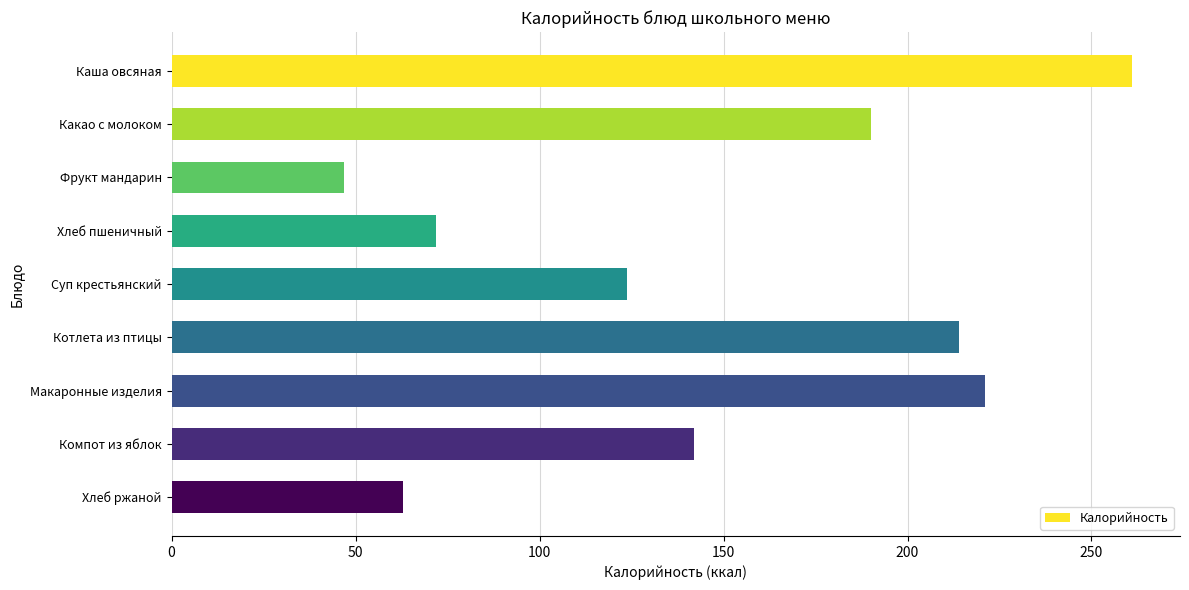

Where is the data nearest to the value 154?

Компот из яблок